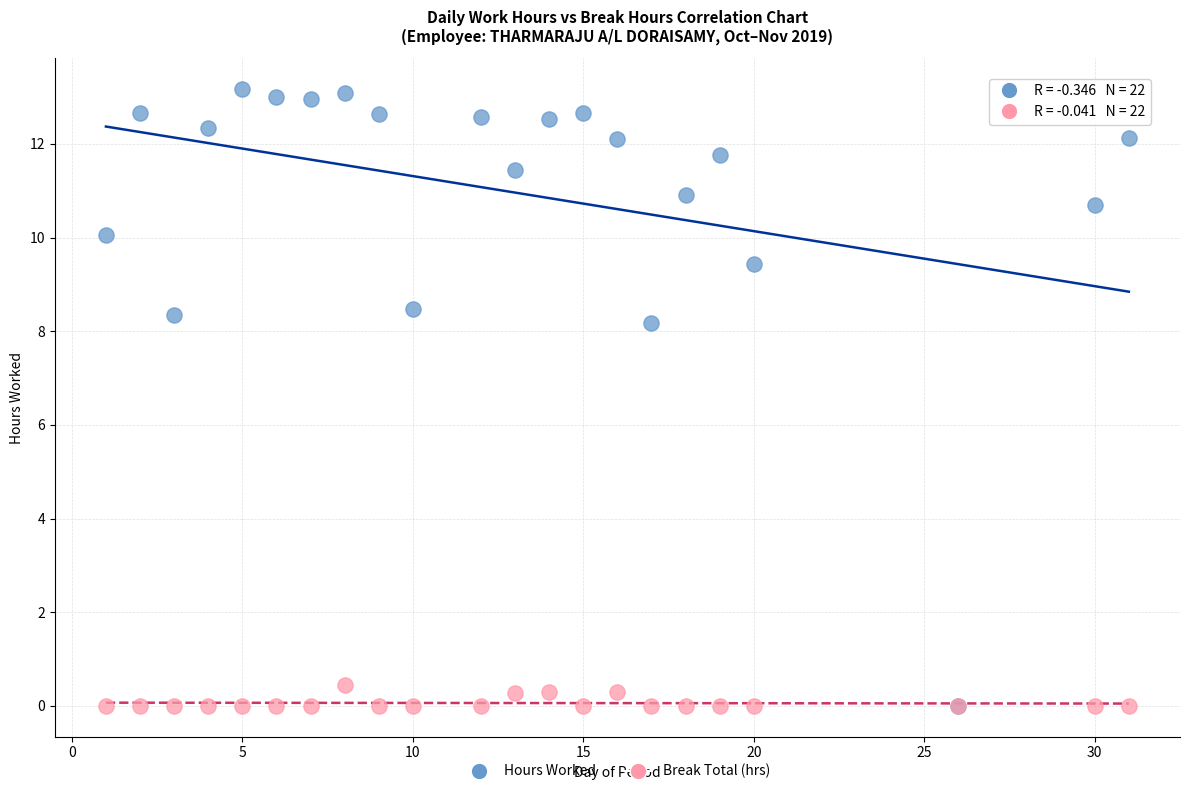

In the Hours Worked series, what Y value is closest to 6?

8.2